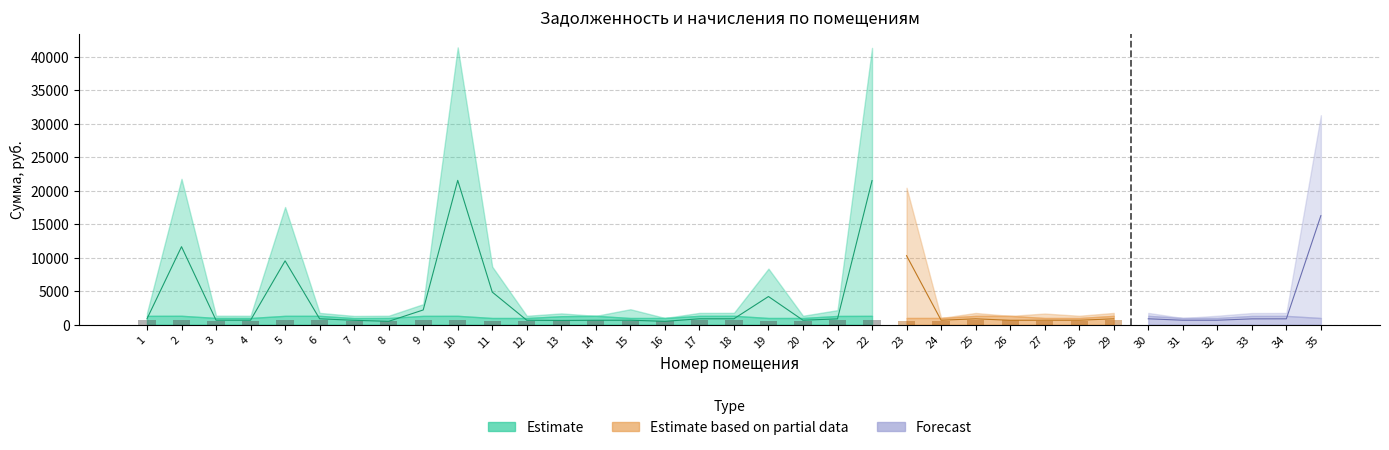

Reading left to right, transcribe all the data shown in this chart.

zadolzhennost_start: 1=438.5	2=20466.5	3=334.5	4=333.1	5=16260.1	6=439.9	7=325.7	8=333.8	9=1751.0	10=40105.6	11=7669.0	12=331.6	13=420.9	14=0.0	15=1311.7	16=0.0	17=439.2	18=441.4	19=7375.3	20=332.3	21=868.2	22=40039.0	23=19457.2	24=0.0	25=437.0	26=0.0	27=664.7	28=332.3	29=437.5	30=439.2	31=0.0	32=333.1	33=434.1	34=437.0	35=30296.4
zadolzhennost_end: 1=438.5	2=21975.7	3=334.5	4=333.1	5=17749.4	6=439.9	7=325.7	8=0.0	9=3079.6	10=41801.8	11=8743.5	12=331.6	13=0.0	14=0.0	15=331.1	16=0.0	17=439.2	18=441.4	19=7413.1	20=332.3	21=434.1	22=41732.4	23=19615.2	24=333.8	25=437.0	26=0.0	27=332.3	28=332.3	29=437.9	30=439.2	31=332.3	32=333.1	33=434.1	34=437.0	35=31577.8
nachisleno: 1=1315.4	2=1324.2	3=1003.6	4=999.2	5=1317.6	6=1319.8	7=977.2	8=1001.4	9=1313.2	10=1319.8	11=994.8	12=994.8	13=1262.7	14=1315.4	15=994.8	16=999.2	17=1317.6	18=1324.2	19=997.0	20=997.0	21=1302.2	22=1317.6	23=997.0	24=1001.4	25=1311.0	26=1311.0	27=997.0	28=997.0	29=1315.4	30=1317.6	31=997.0	32=999.2	33=1302.2	34=1311.0	35=997.0